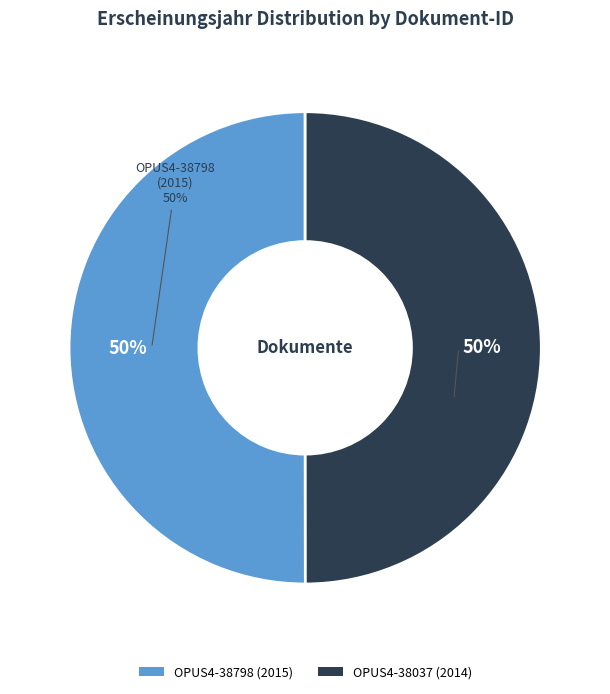

Is it true that OPUS4-38798 (2015) is 38% of the pie?

False